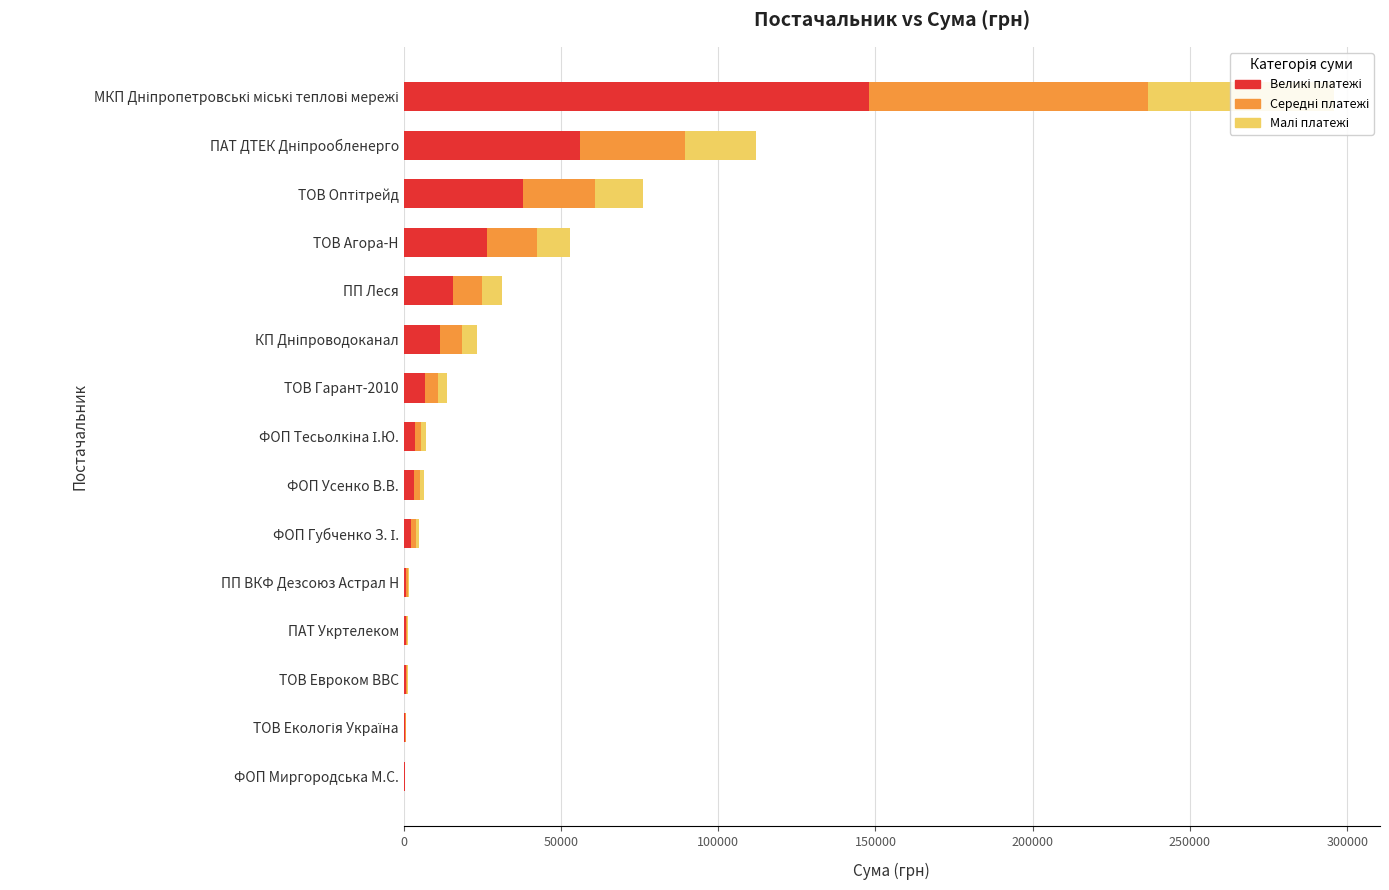

Where is Середня сума nearest to the value 44430?

50000